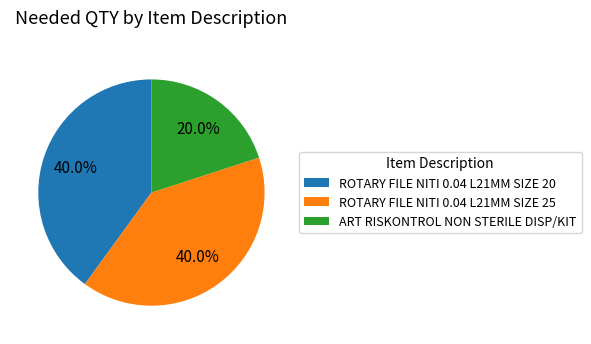

Does ROTARY FILE NITI 0.04 L21MM SIZE 20 represent more than half of the total?

No